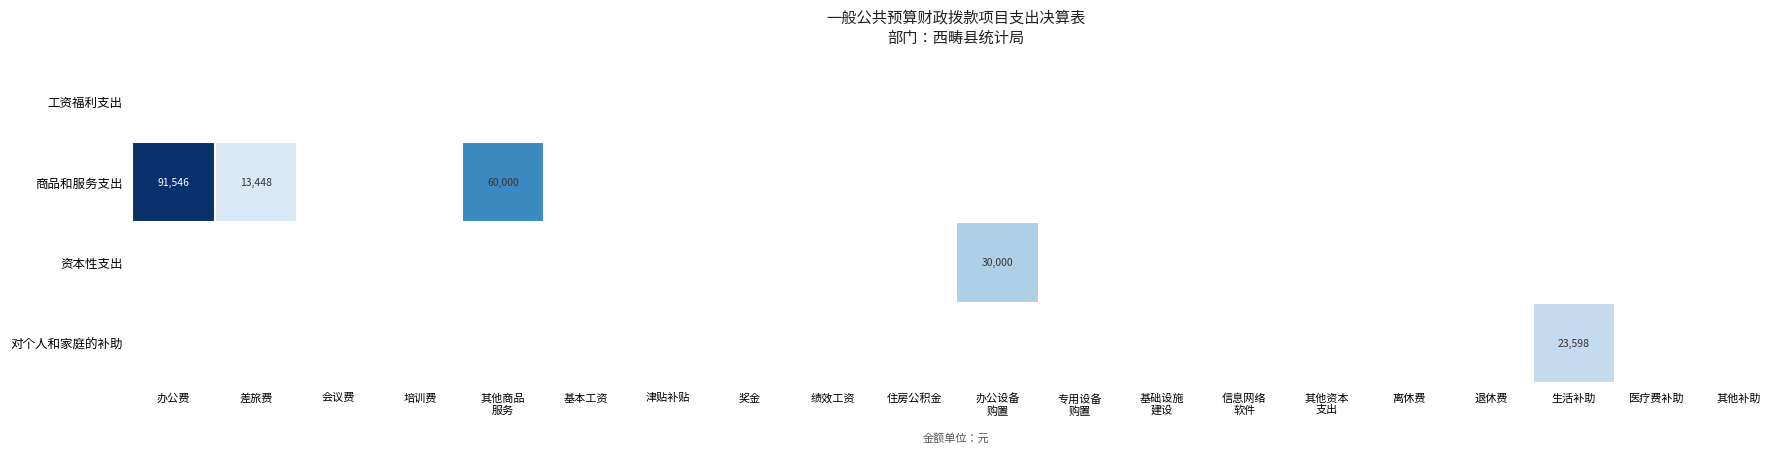

At which category is the sum across all series the highest?

办公费